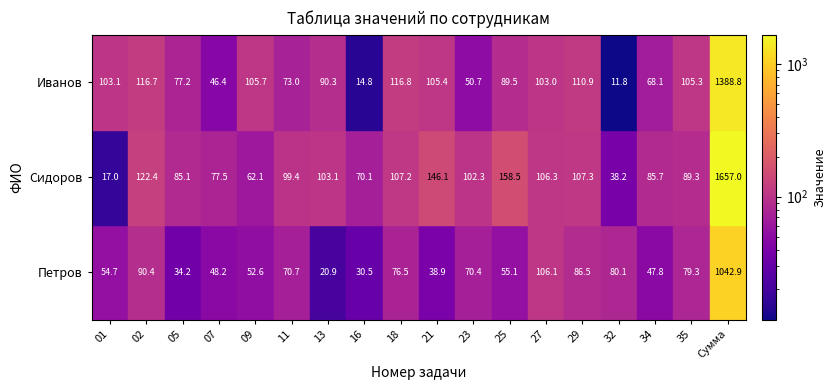

What is the lowest value of the Сидоров series?

17.0